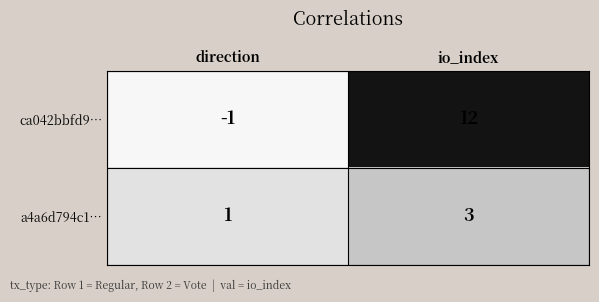

Which category has the highest value across all series?

io_index